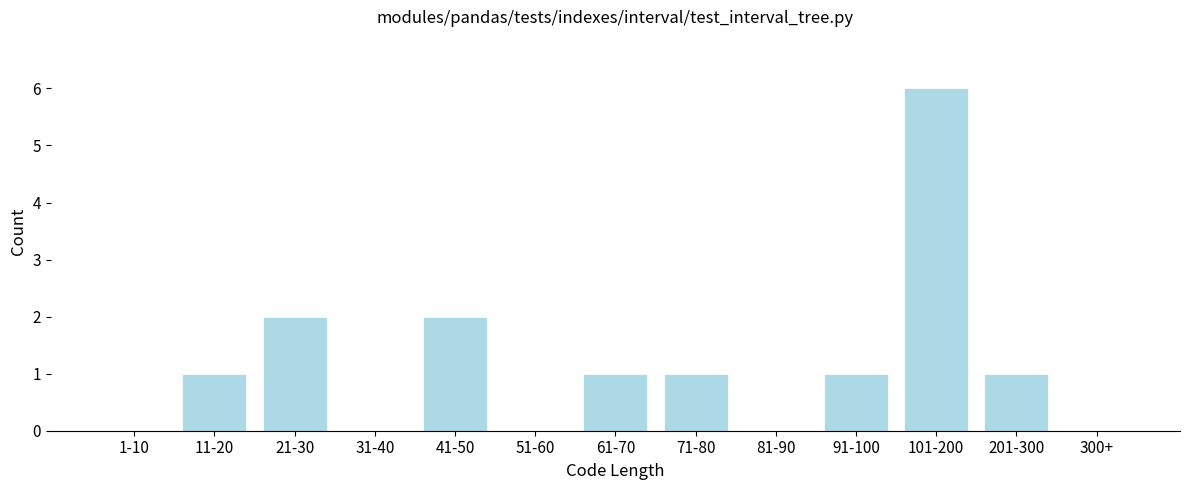

Reading left to right, what are all the values shown in this chart?

1-10=0	11-20=1	21-30=2	31-40=0	41-50=2	51-60=0	61-70=1	71-80=1	81-90=0	91-100=1	101-200=6	201-300=1	300+=0